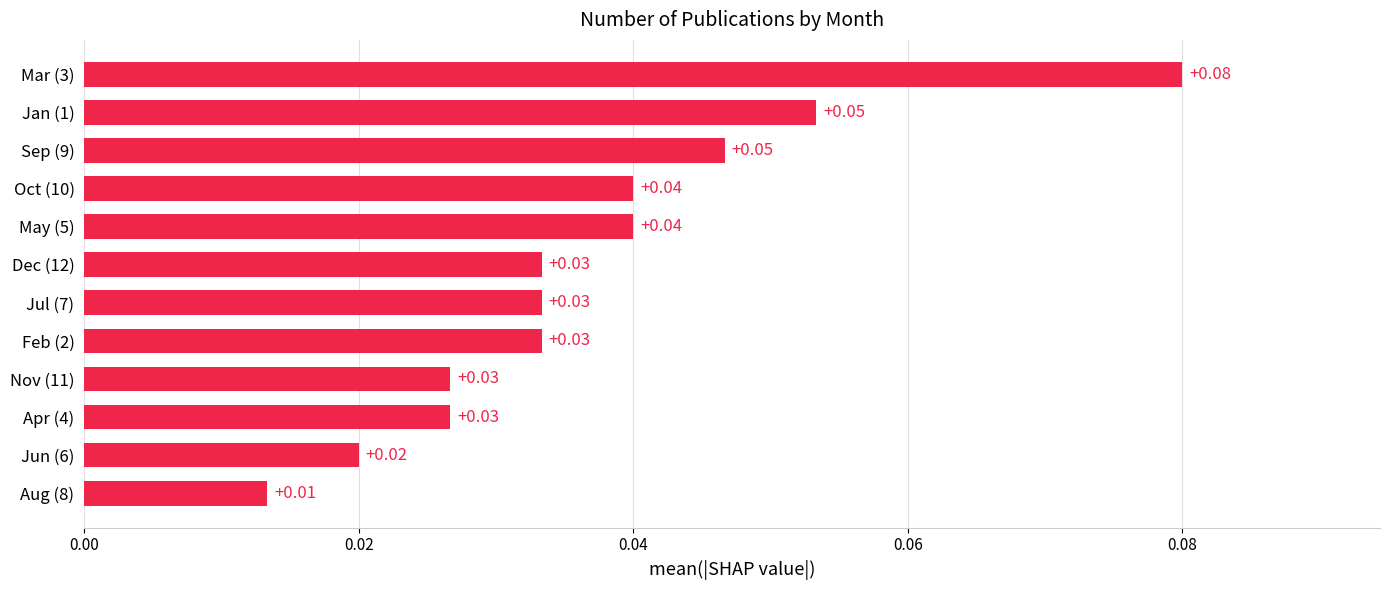

What is the sum of all values?

0.4